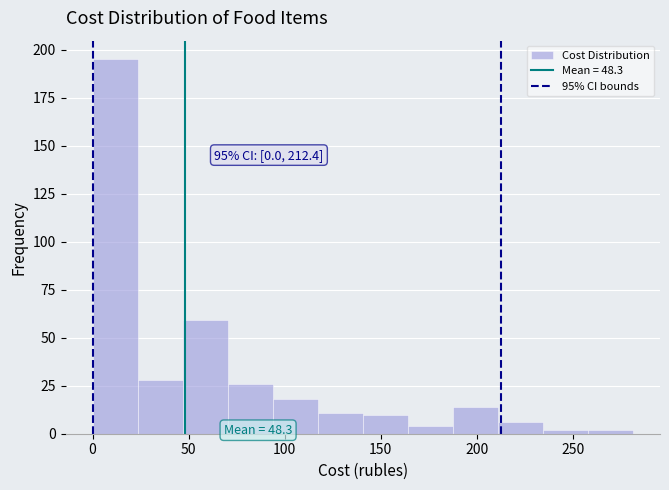

Over which range of the x-axis is the bar tallest?

0 to 25